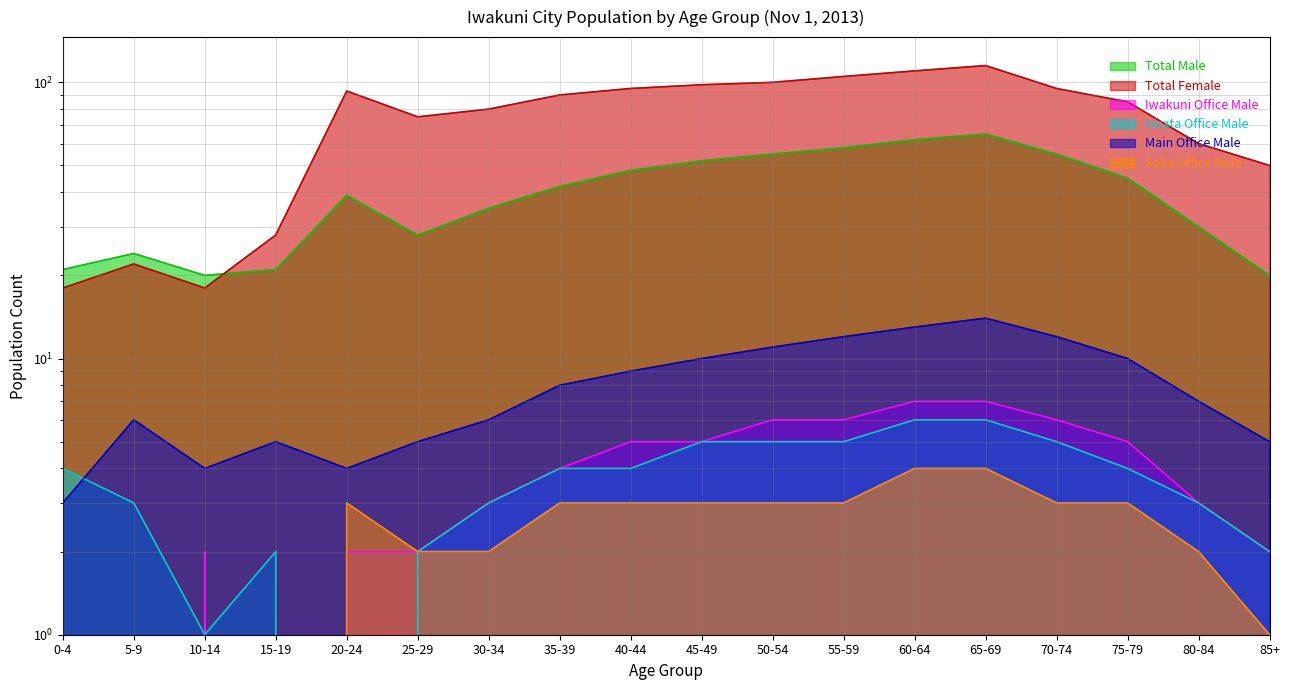

How many lines are shown in the chart?

6